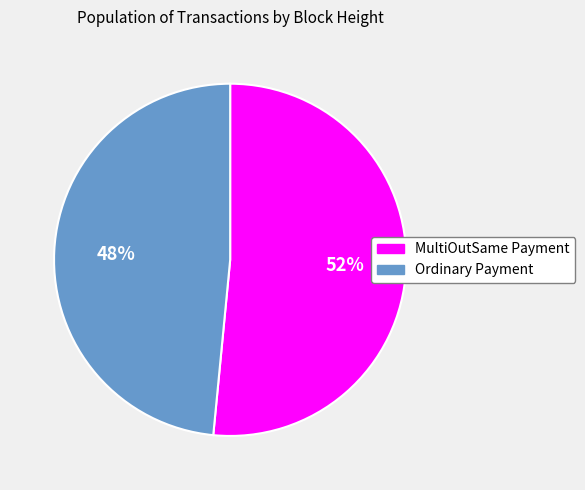

Count the number of slices in the pie.

2